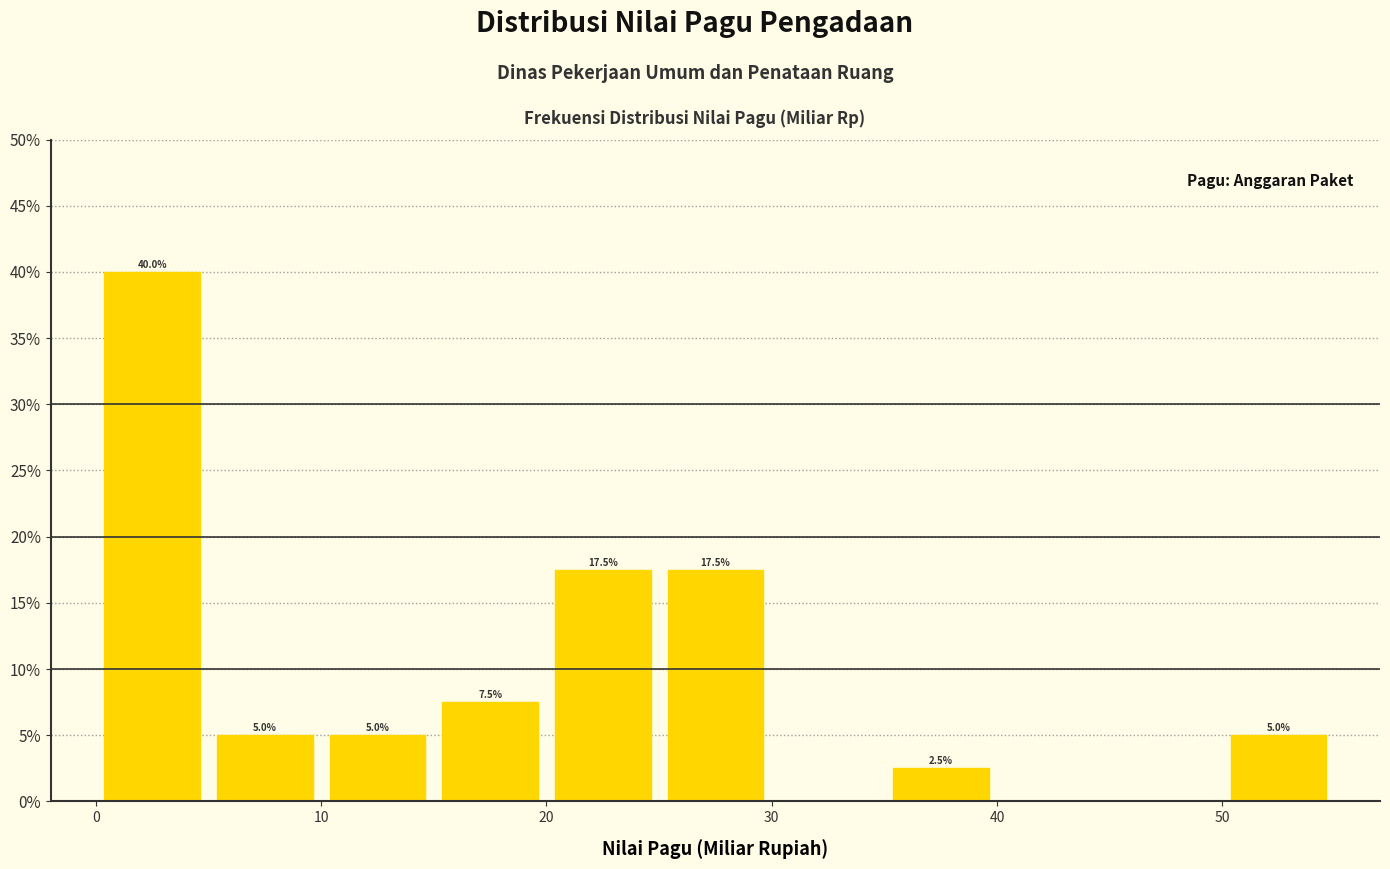

Which range on the x-axis has the tallest bar?

0 to 5